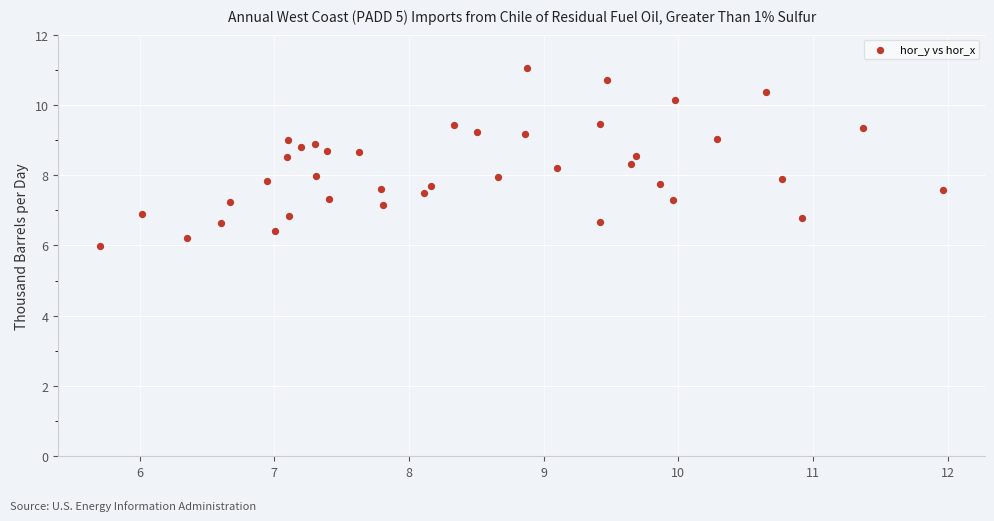

What is the range of X values (max minus min)?

6.3